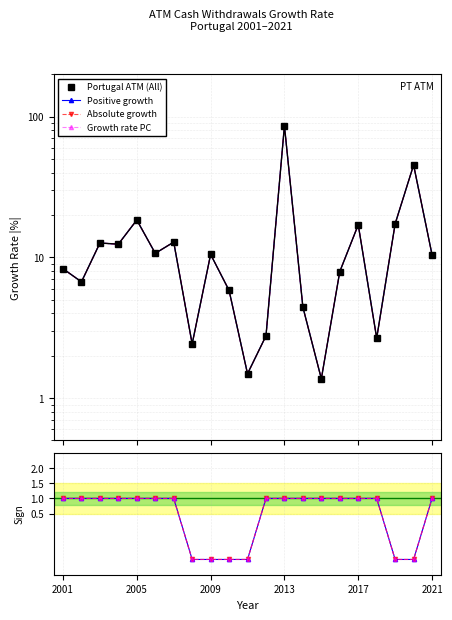

How many interior local peaks does the Portugal ATM (All) series have?

7